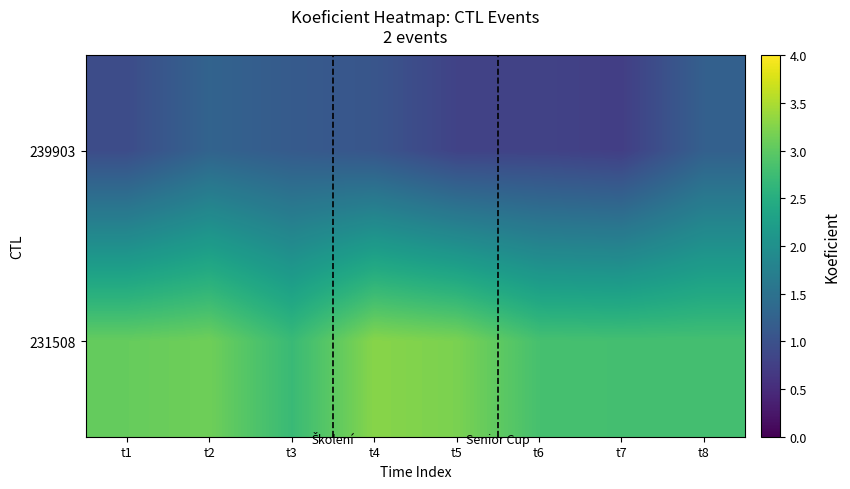

Reading left to right, transcribe all the data shown in this chart.

239903: t1=0.9	t2=1.3	t3=1.1	t4=1.1	t5=0.8	t6=0.8	t7=0.7	t8=1.2
231508: t1=3.1	t2=3.1	t3=2.7	t4=3.3	t5=3.2	t6=2.8	t7=2.8	t8=2.8